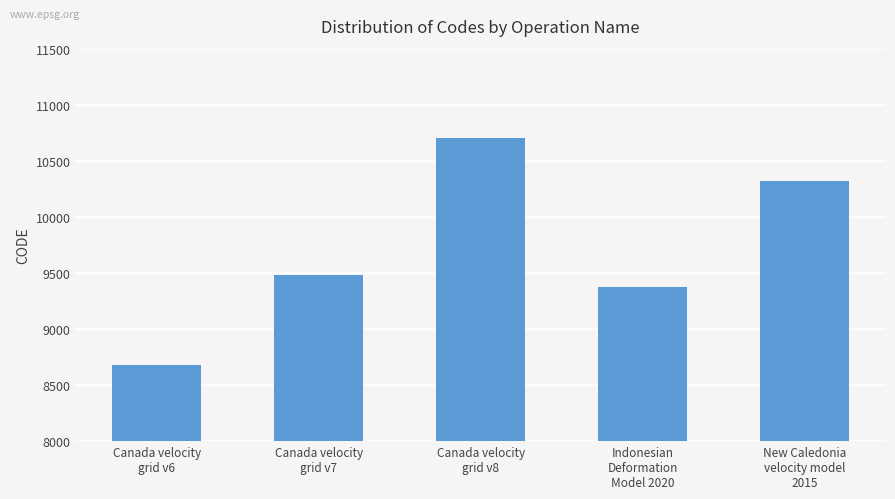

List the labels in order of value, largest first.

Canada velocity
grid v8, New Caledonia
velocity model
2015, Canada velocity
grid v7, Indonesian
Deformation
Model 2020, Canada velocity
grid v6